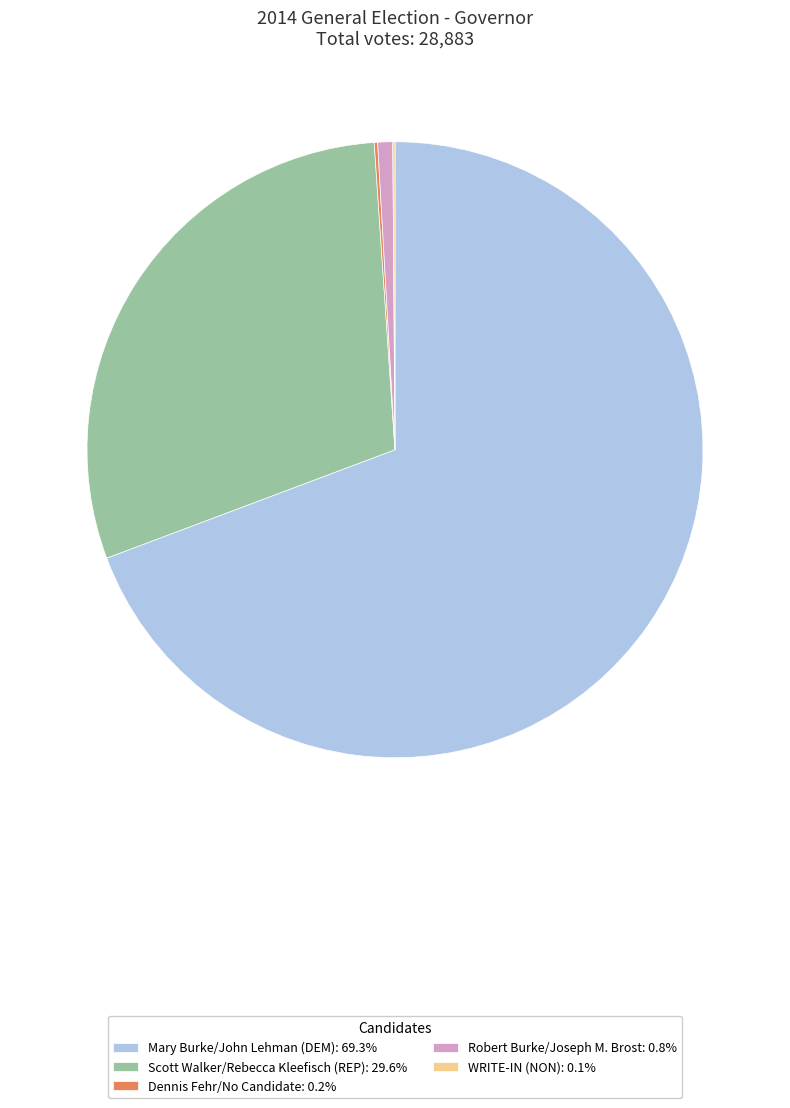

Is there a majority slice in this chart?

Yes